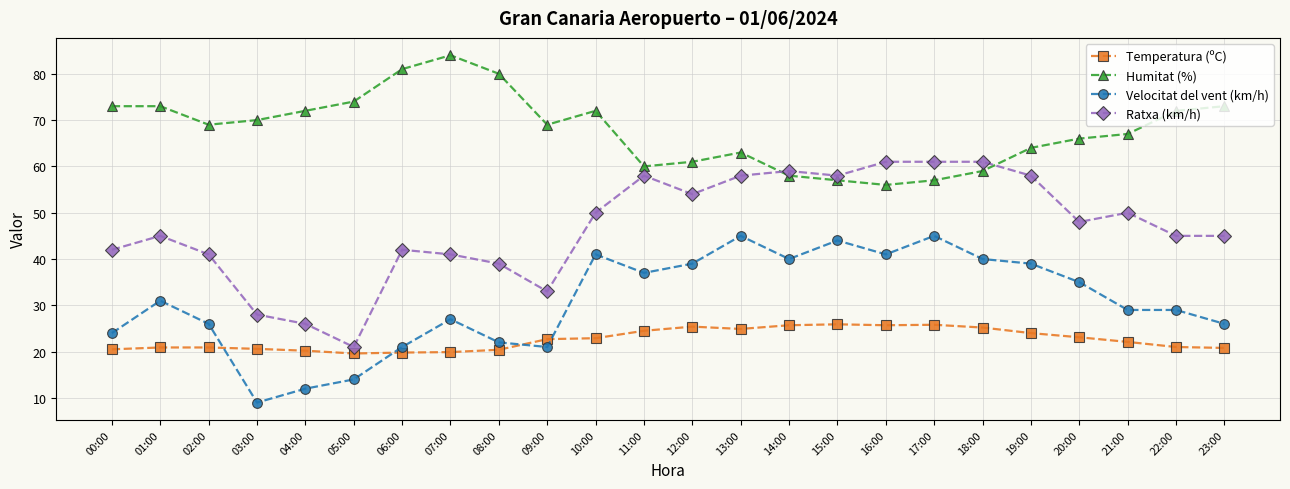

The Ratxa (km/h) series shows 92.9 at 17:00. True or false?

False